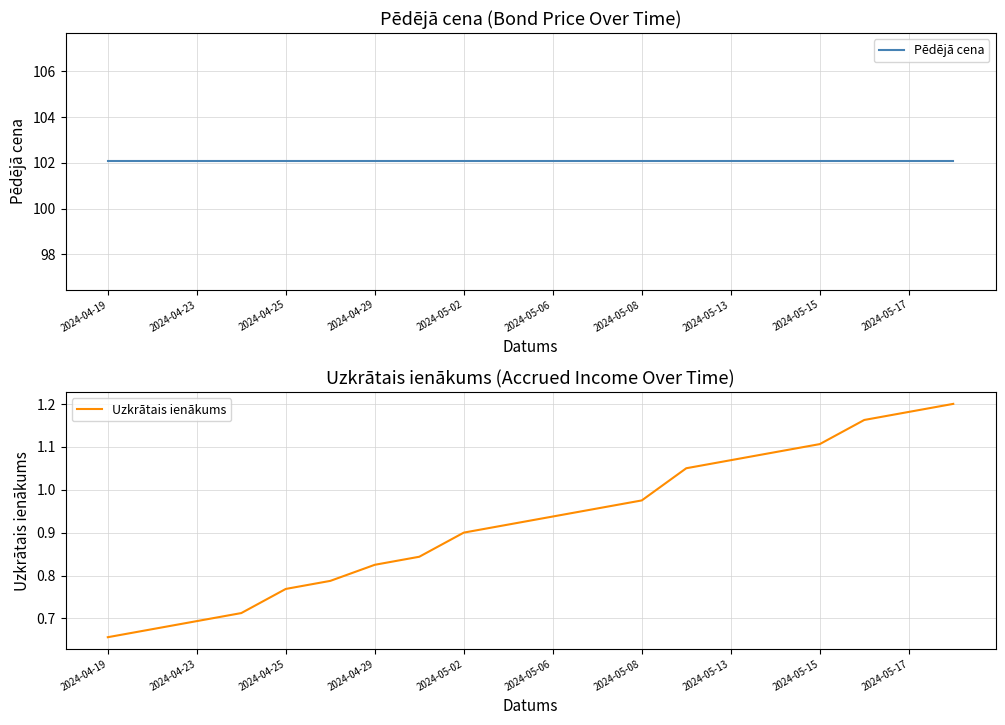

What is the difference between the second highest and second lowest values in the Uzkrātais ienākums series?

0.5